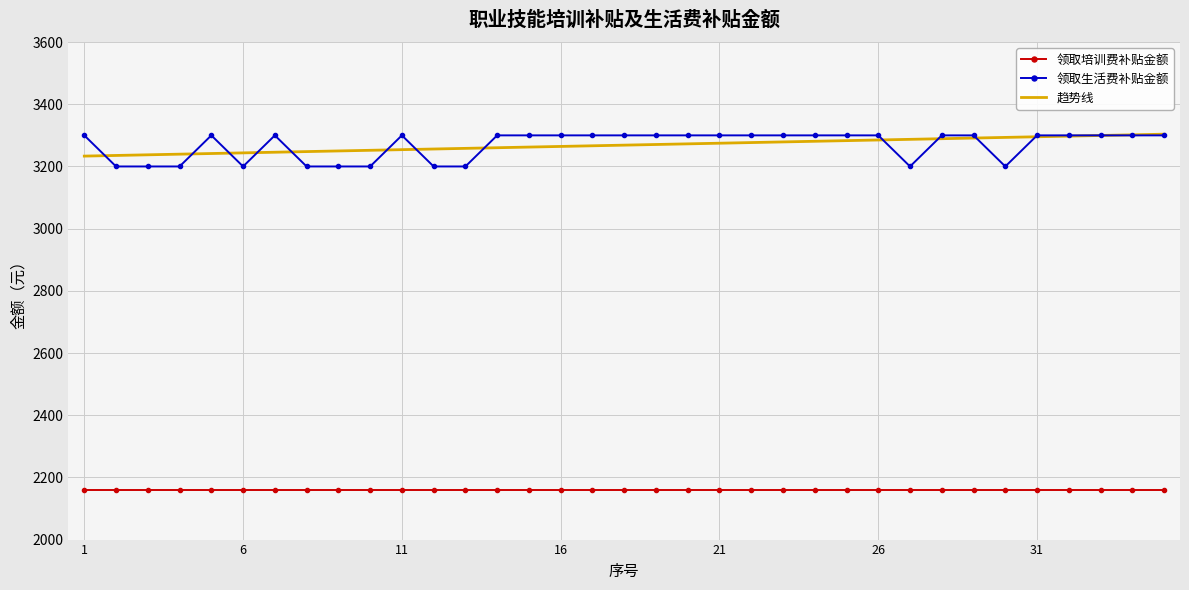

What is the highest value of the 趋势线 series?

3303.8